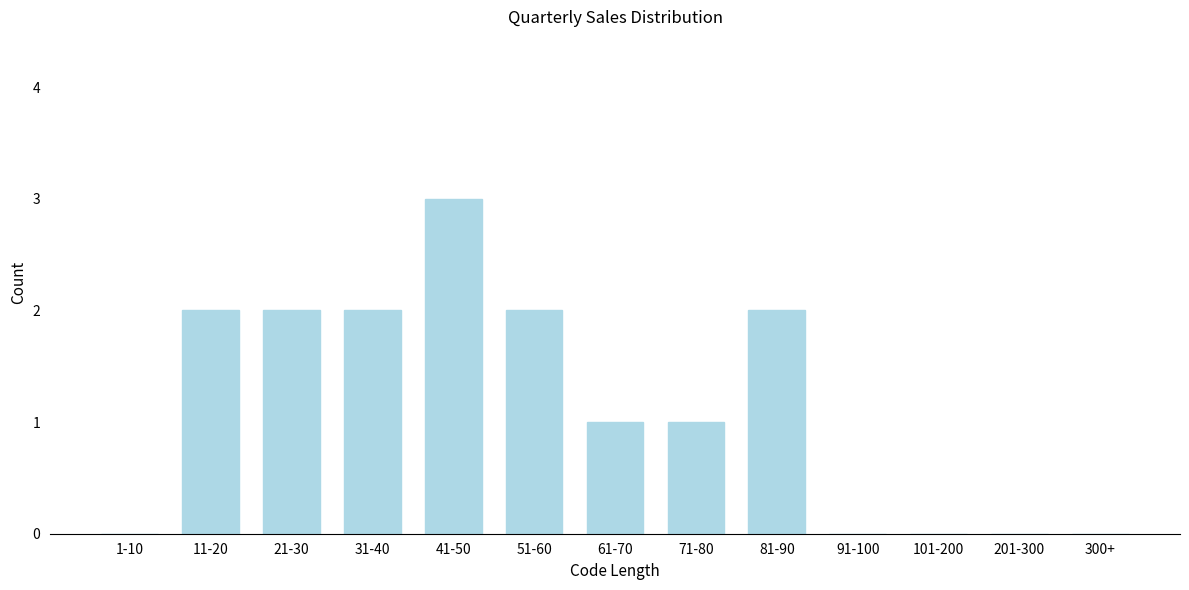

Reading left to right, extract all data points from this chart.

1-10=0	11-20=2	21-30=2	31-40=2	41-50=3	51-60=2	61-70=1	71-80=1	81-90=2	91-100=0	101-200=0	201-300=0	300+=0